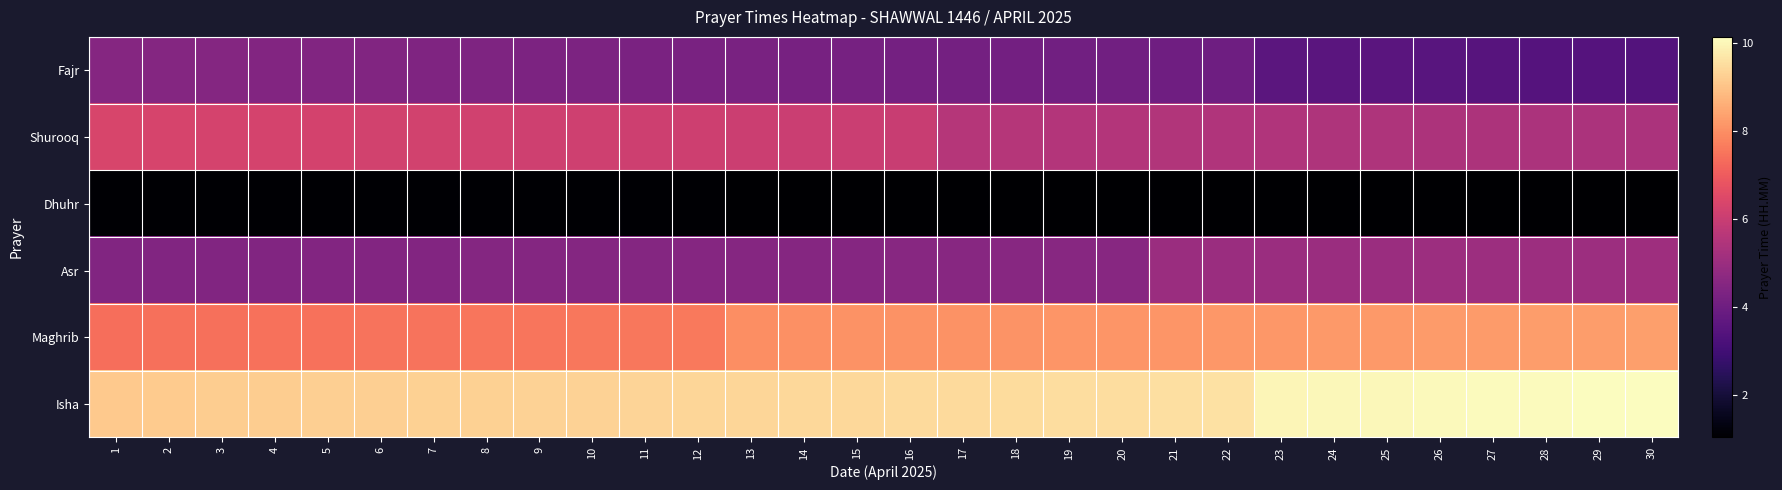

Which label corresponds to the smallest value in the chart?

26